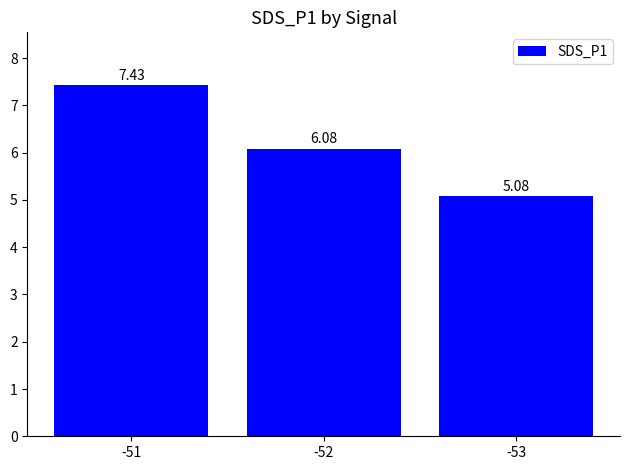

List the labels in order of value, largest first.

-51, -52, -53